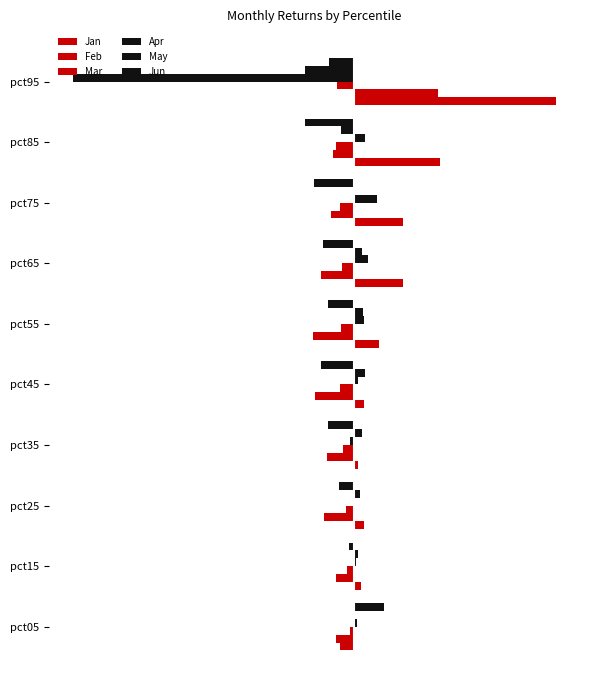

Count the number of data series in this chart.

6